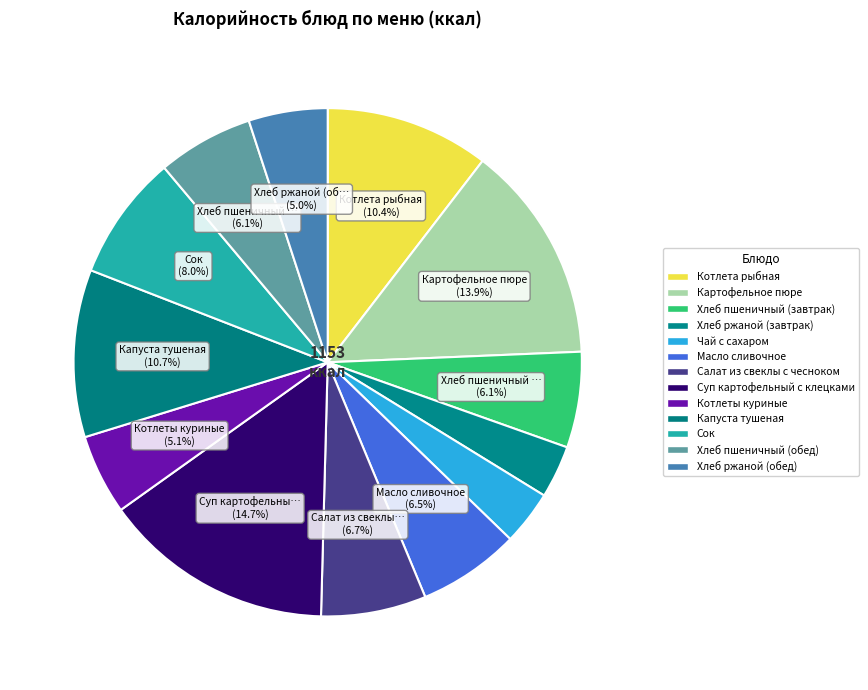

How many segments does this pie chart have?

13